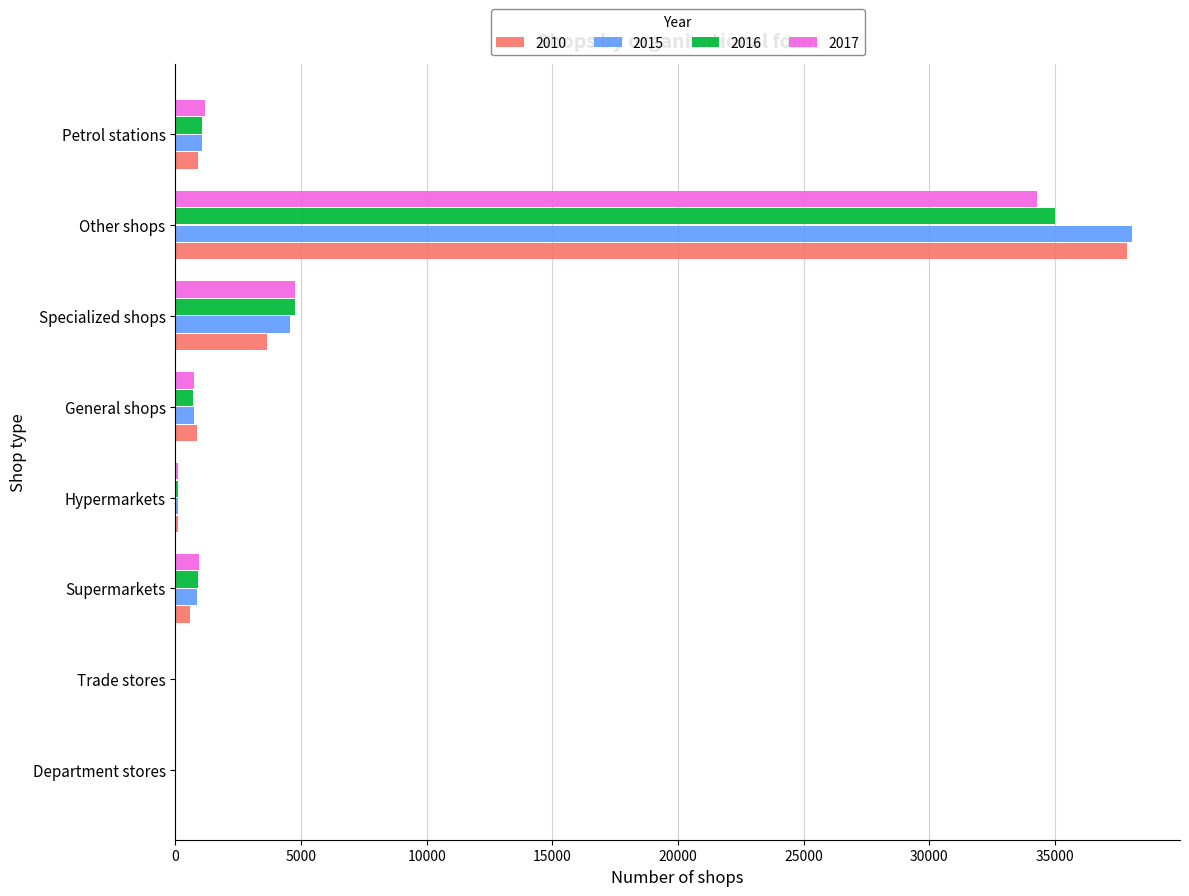

At which label is 2017 closest to 17145?

Specialized shops